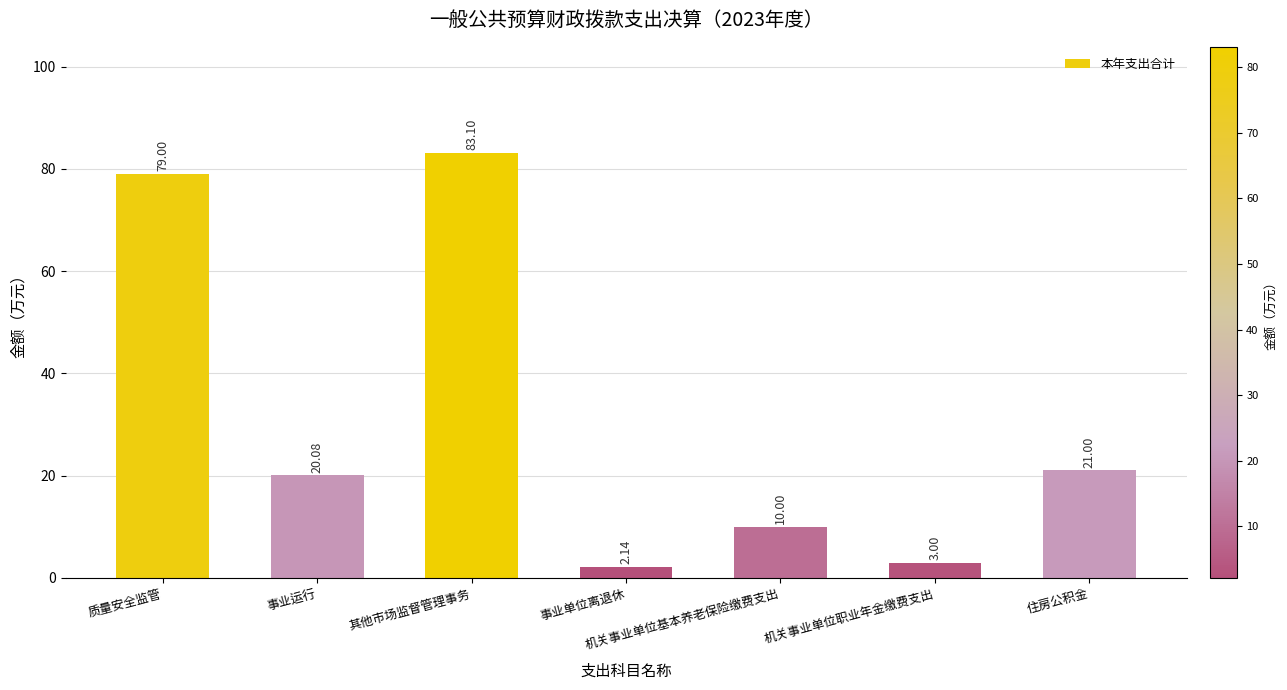

List the labels in order of value, smallest first.

事业单位离退休, 机关事业单位职业年金缴费支出, 机关事业单位基本养老保险缴费支出, 事业运行, 住房公积金, 质量安全监管, 其他市场监督管理事务